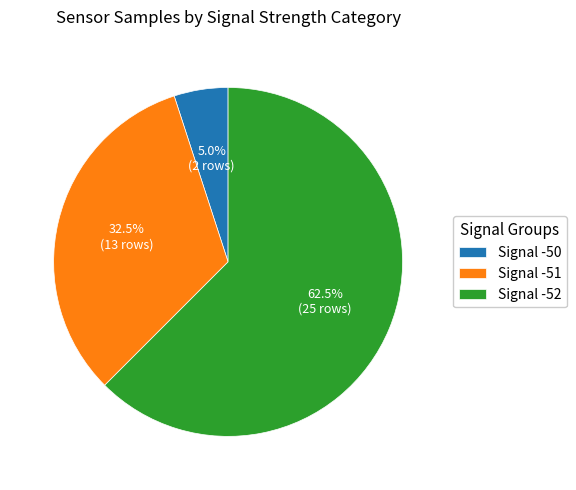

How many segments does this pie chart have?

3